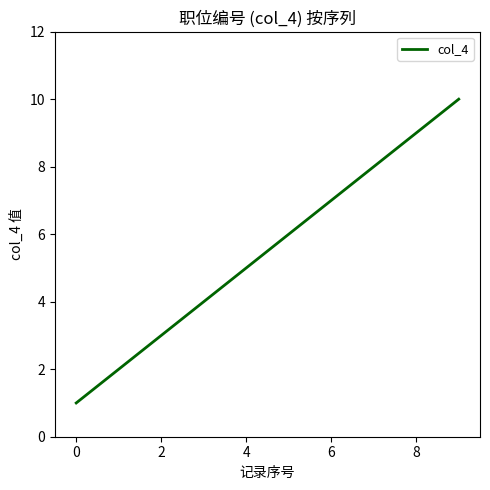

What is the difference between the maximum and minimum values?

9